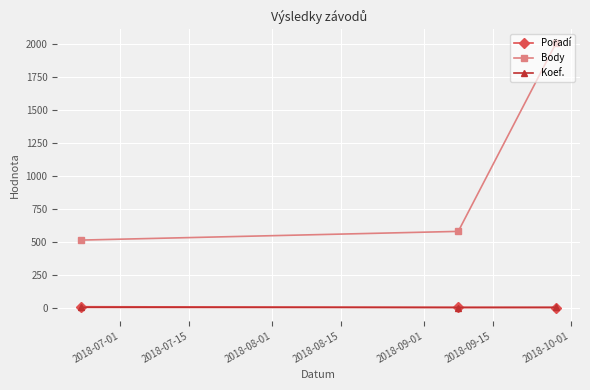

How many Koef. values are between 1 and 2?

3